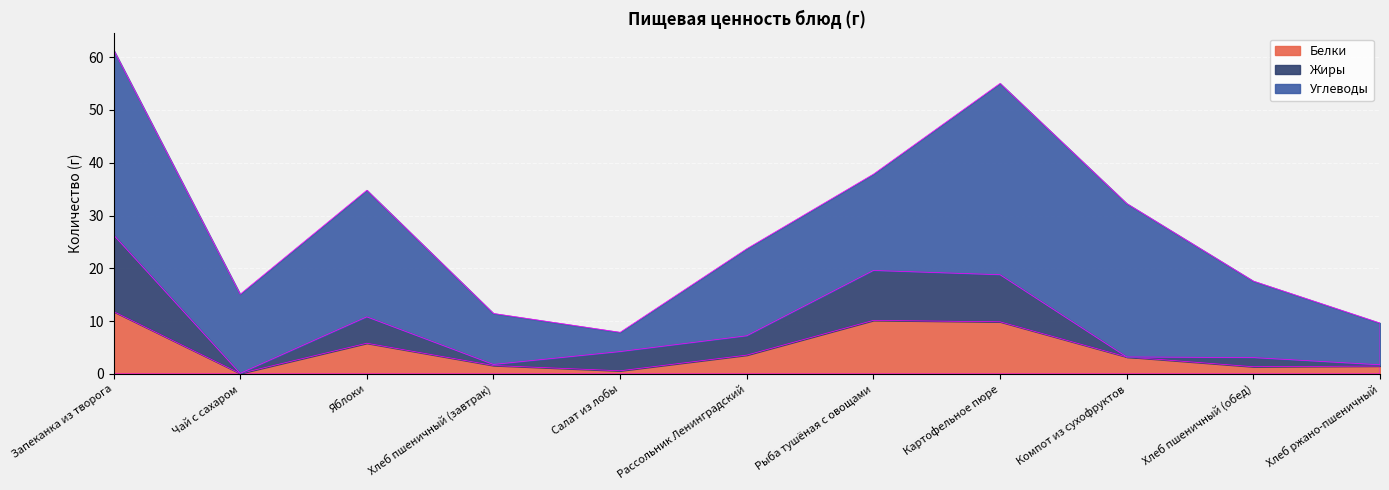

What are all the series names shown in the legend?

Белки, Жиры, Углеводы